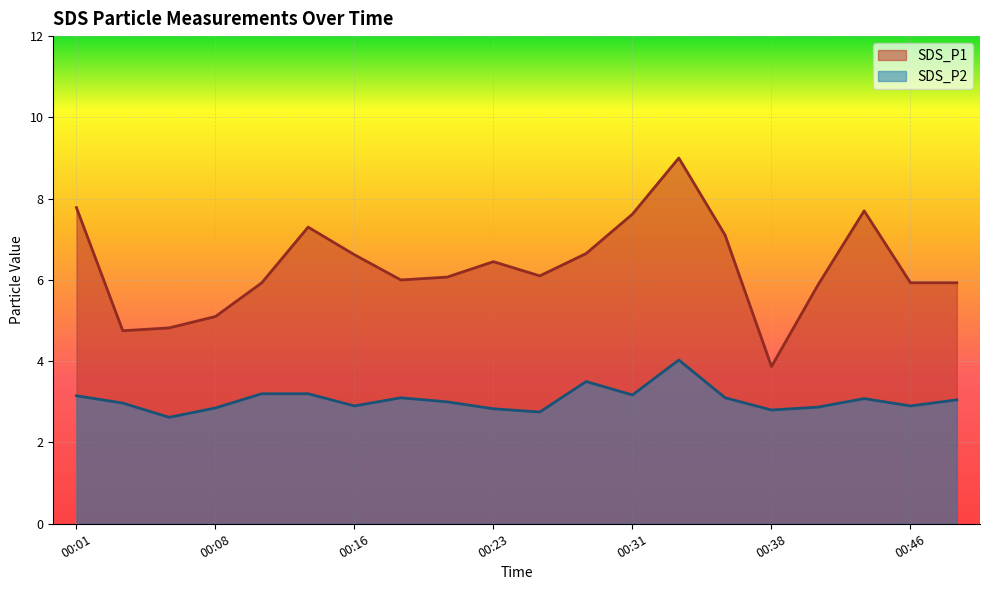

How many lines are shown in the chart?

2